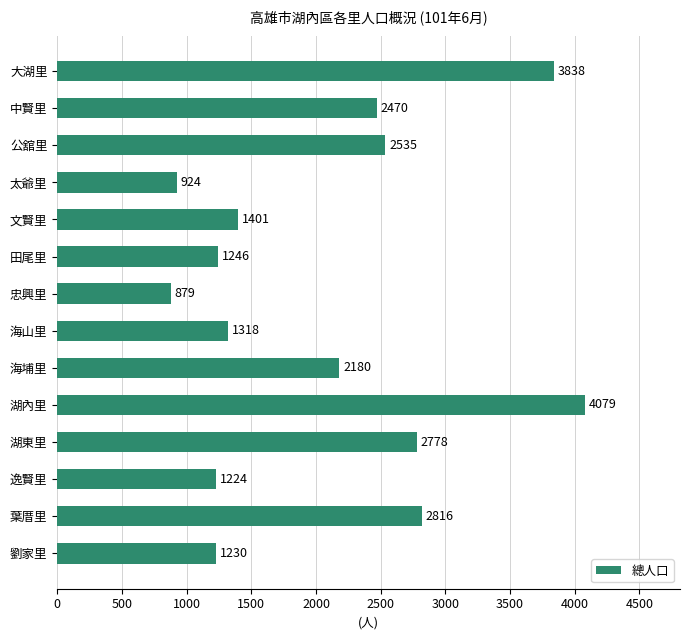

What position from the bottom is 公舘里?

12